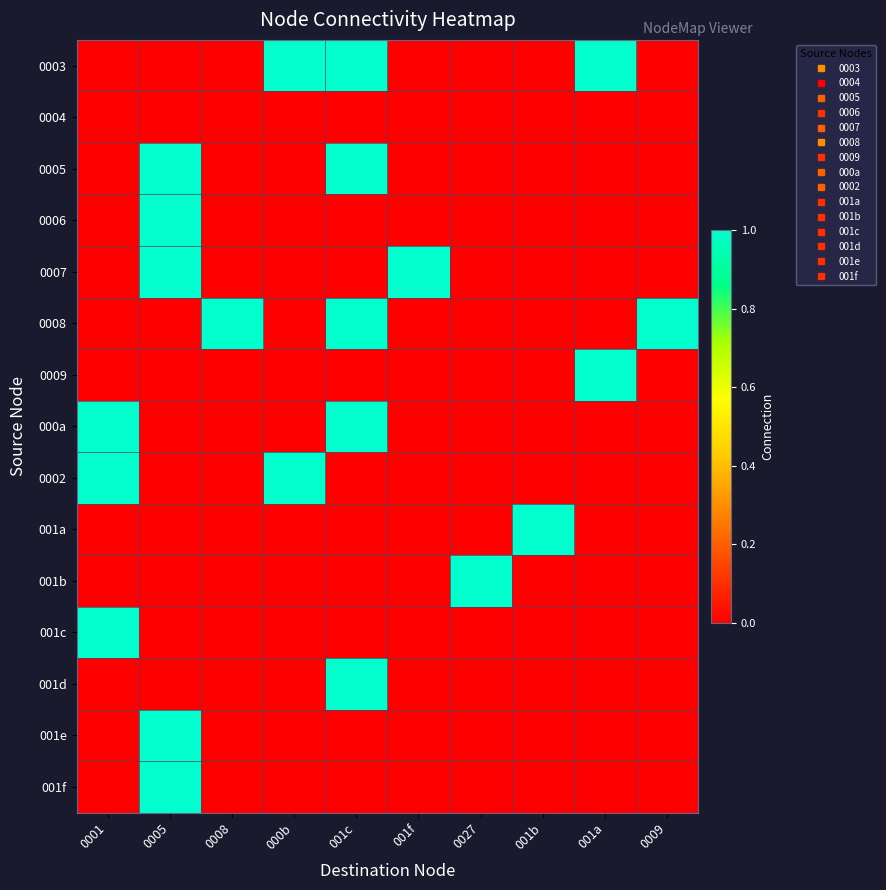

At 001b, list the series in order from largest to smallest.

001a, 0003, 0004, 0005, 0006, 0007, 0008, 0009, 000a, 0002, 001b, 001c, 001d, 001e, 001f